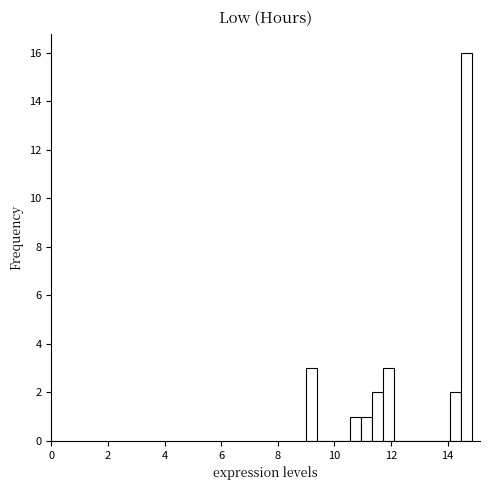

Read against the x-axis, roughly where is the centre of the tallest bar?

14.6